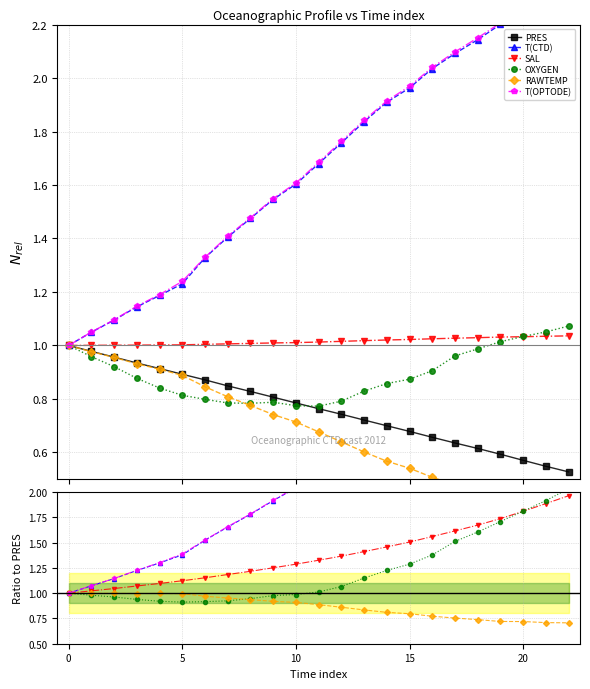

True or false: T(CTD) and PRES cross at least once.

False